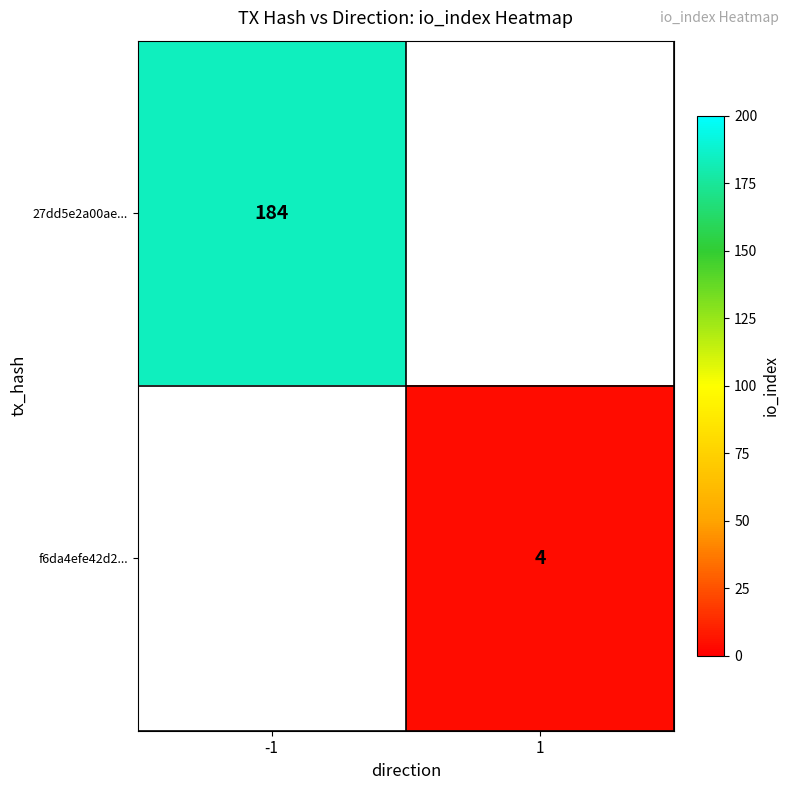

True or false: 27dd5e2a00ae... has a value of 253 at -1.

False